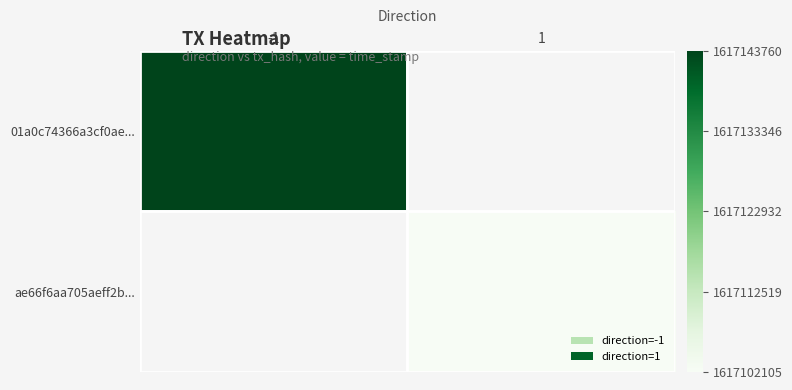

What is the maximum value for 01a0c74366a3cf0ae...?

1617143760.0